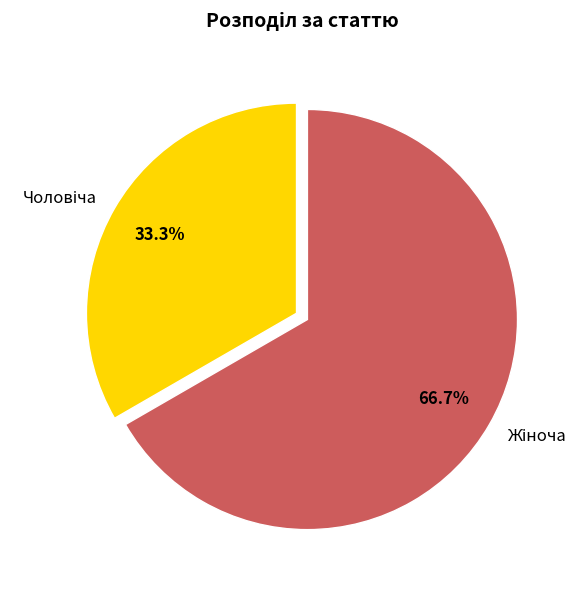

Does any single category account for the majority?

Yes